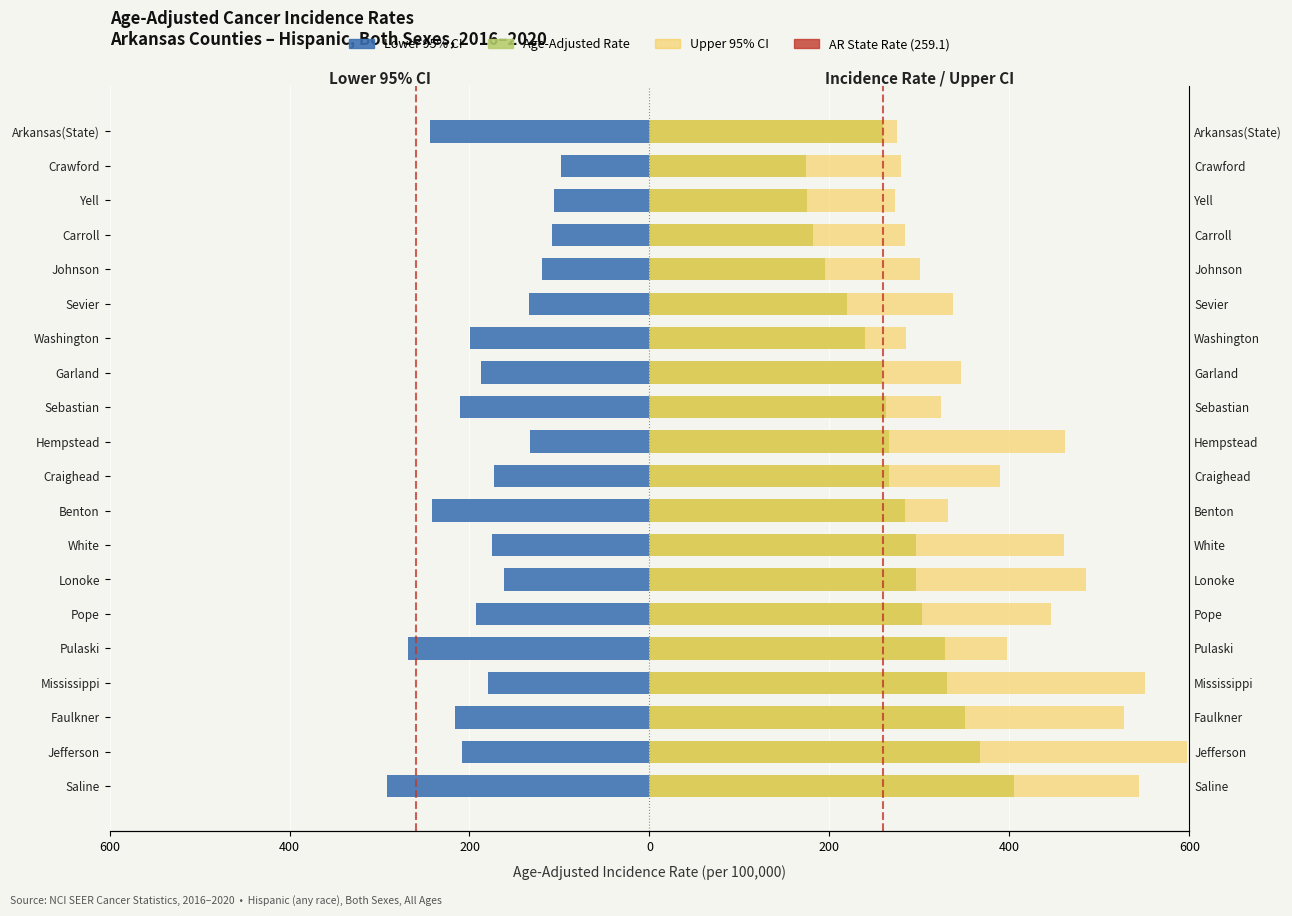

What is the average value of the Upper CI series?

394.9